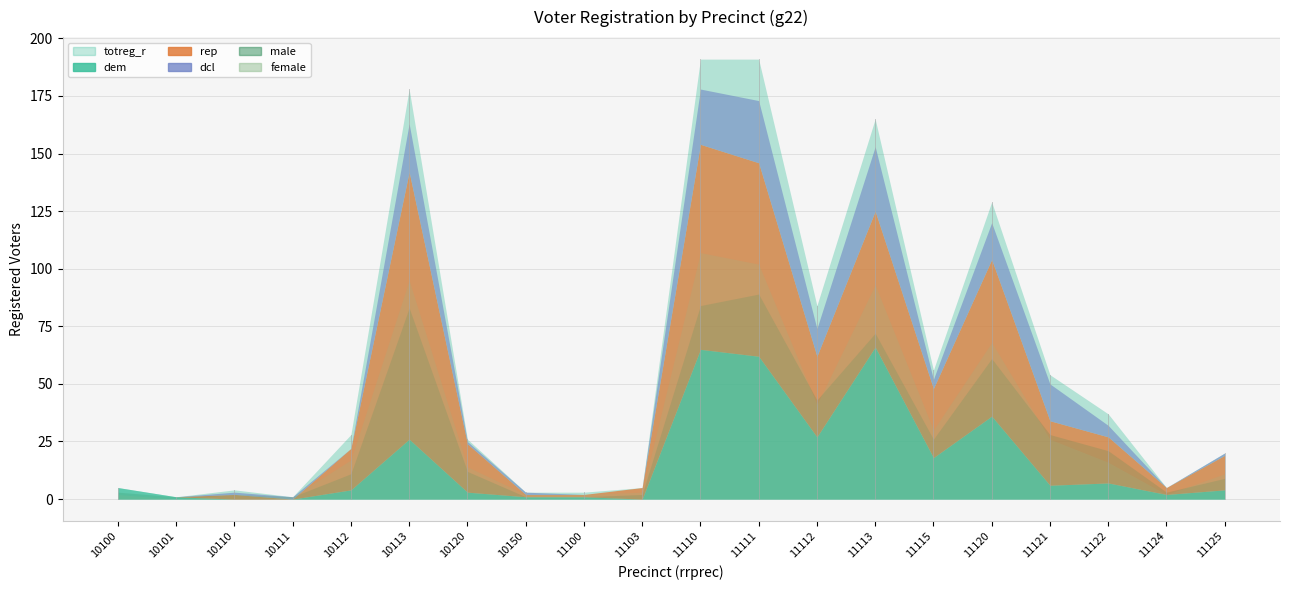

What is the maximum value shown in the chart?

191